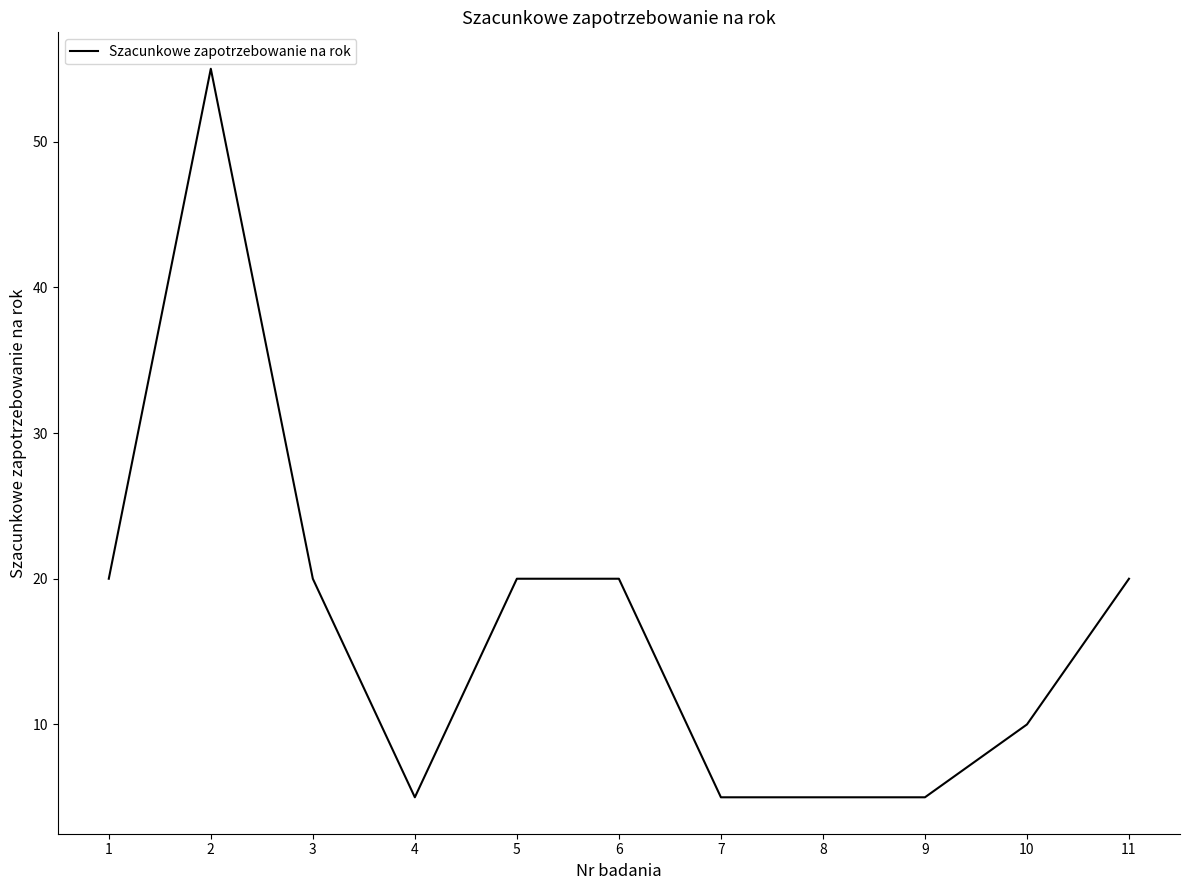

What is the difference between the values at 6 and 2?

35